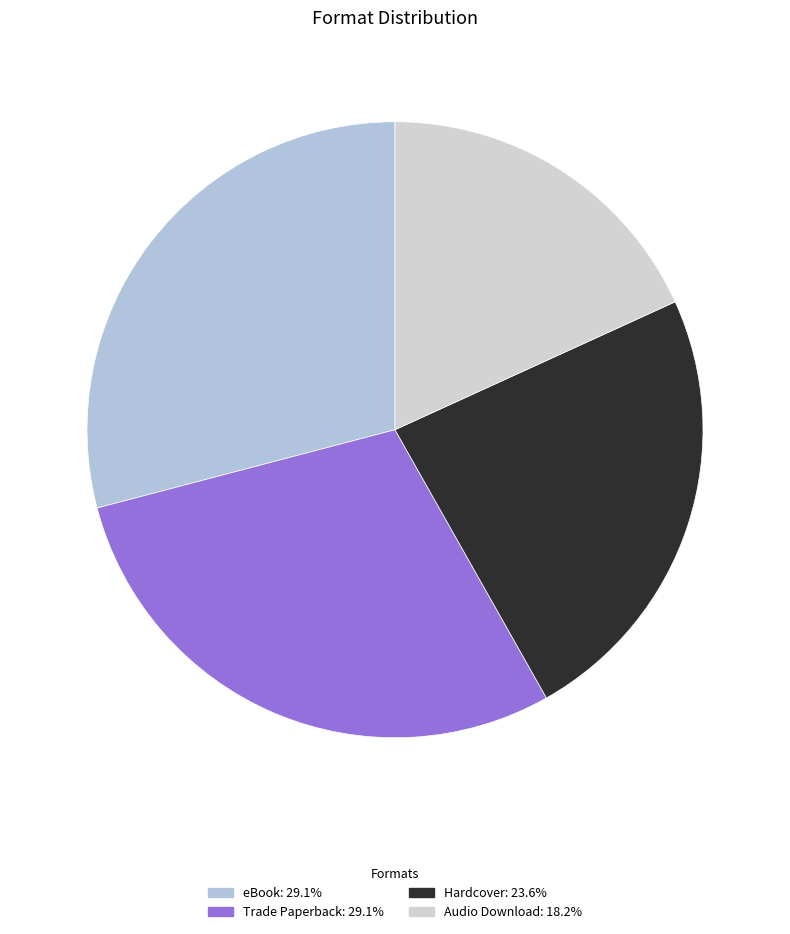

What percentage is NOT represented by Audio Download?

81.8%